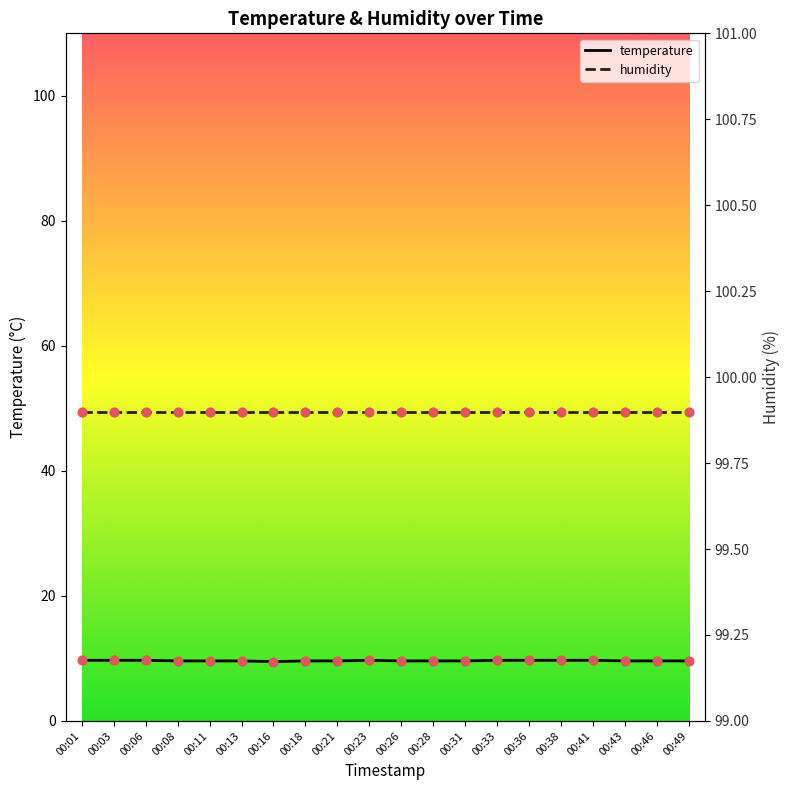

What is the change in value from 00:13 to 00:38?

+0.1